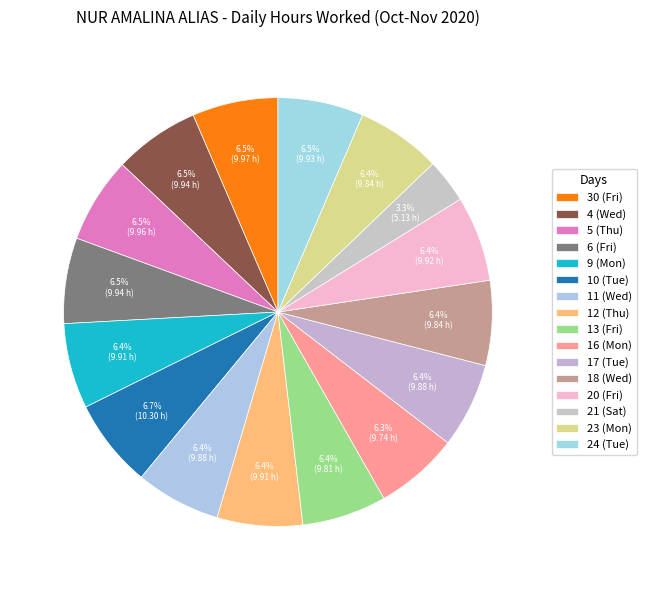

To the nearest percent, what portion does 18 (Wed) represent?

6%